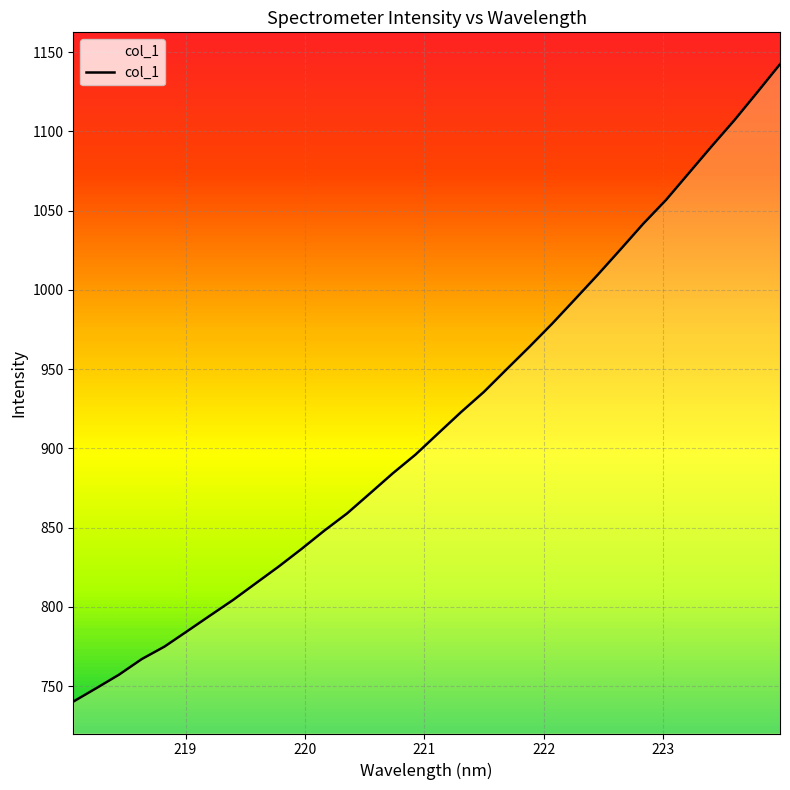

What is the maximum value shown in the chart?

1142.4